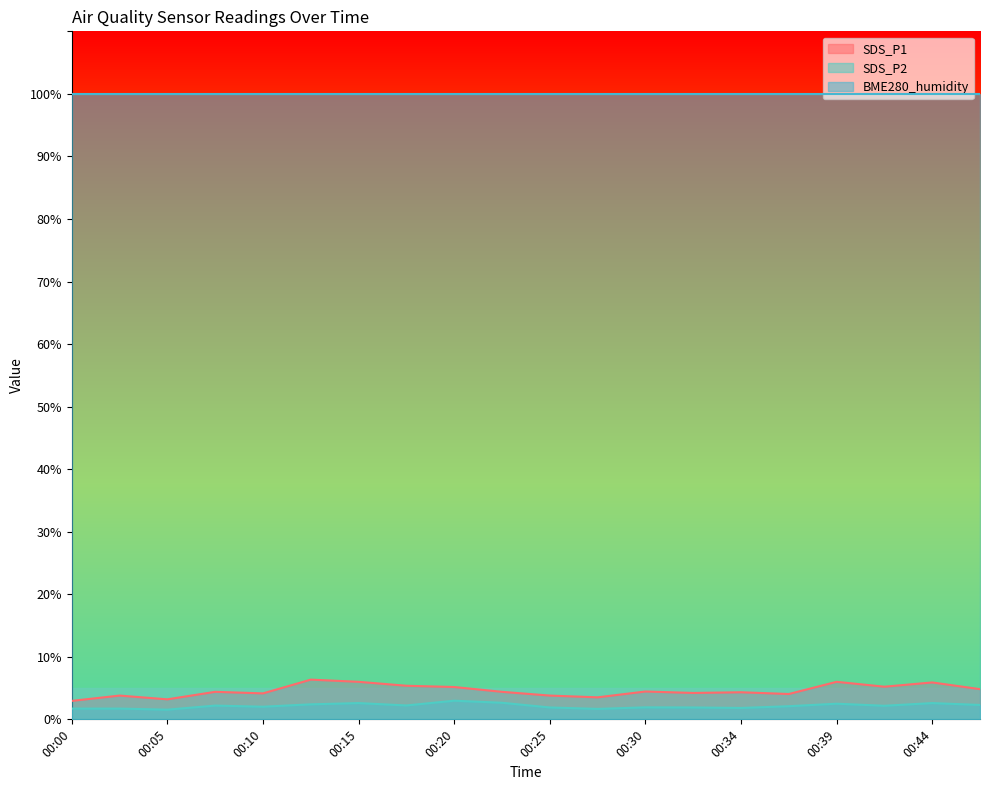

Does the chart have visible grid lines?

No